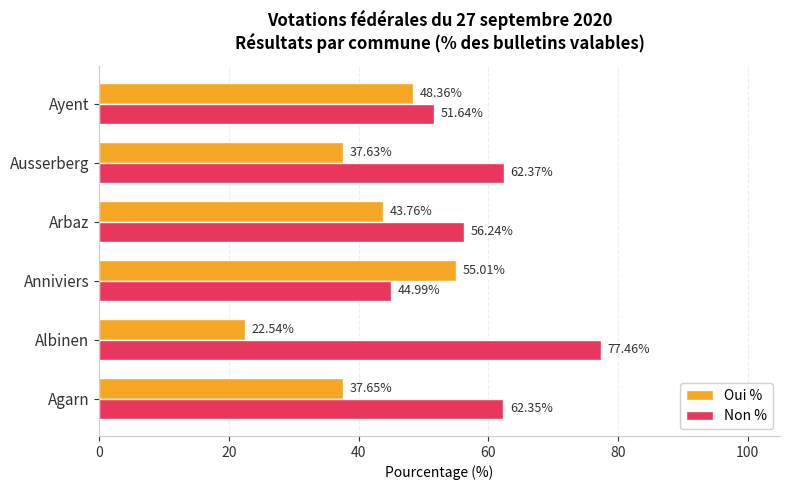

At which label is Non % closest to 61?

Agarn